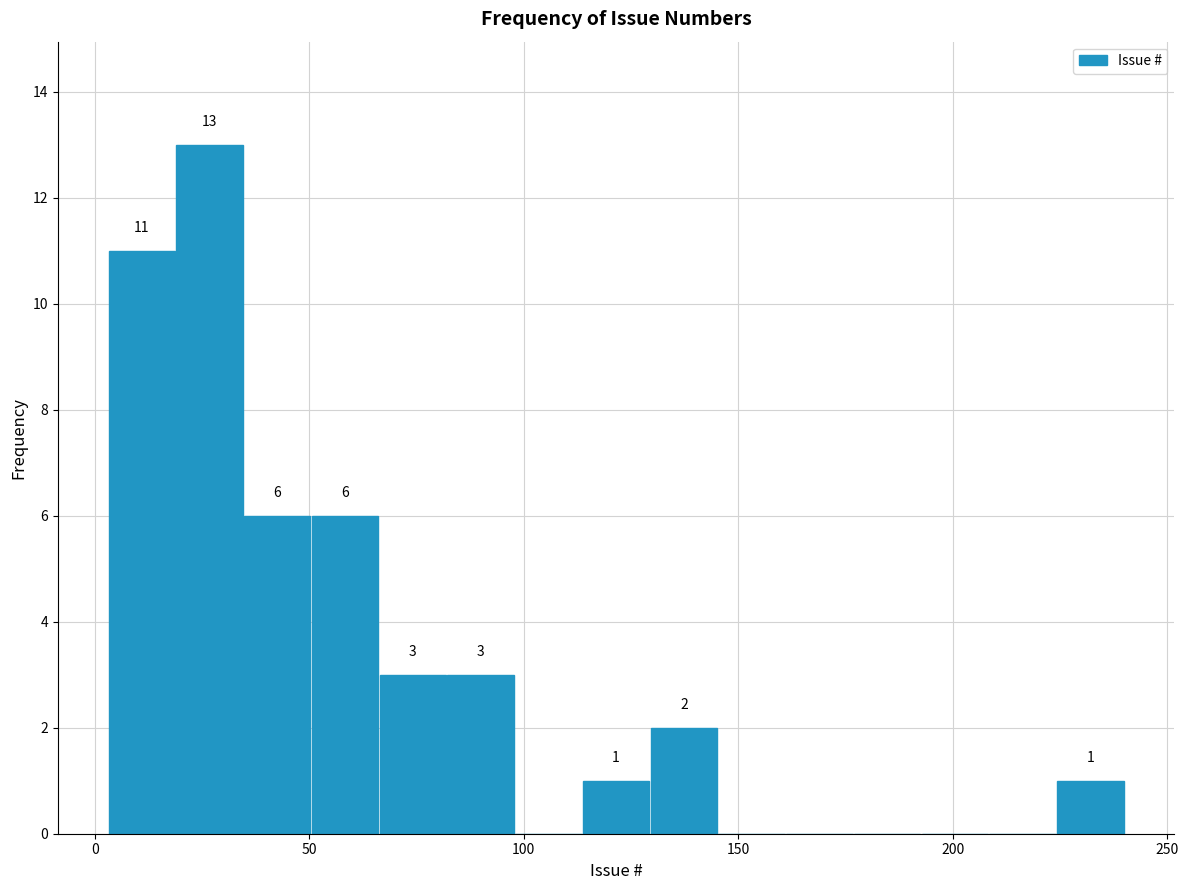

Read against the x-axis, roughly where is the centre of the tallest bar?

25